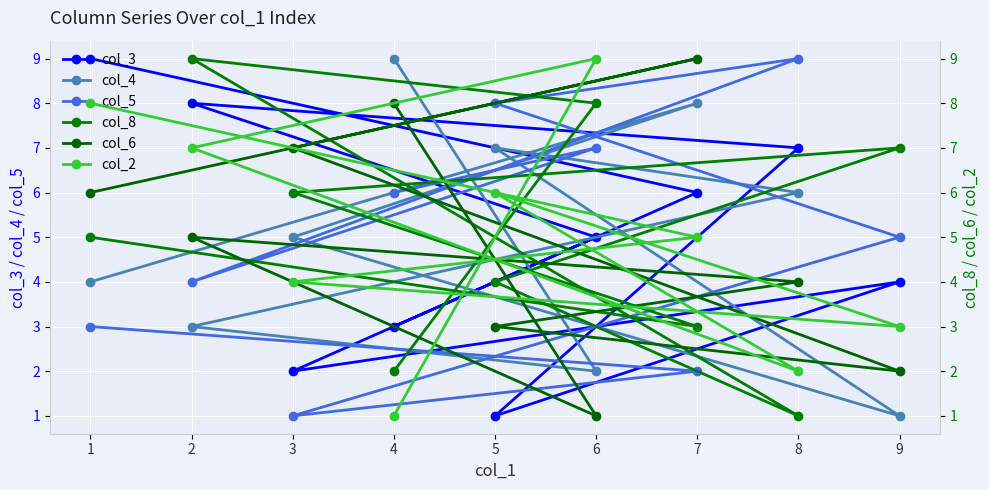

Is it true that col_5 equals 12 at 8?

False